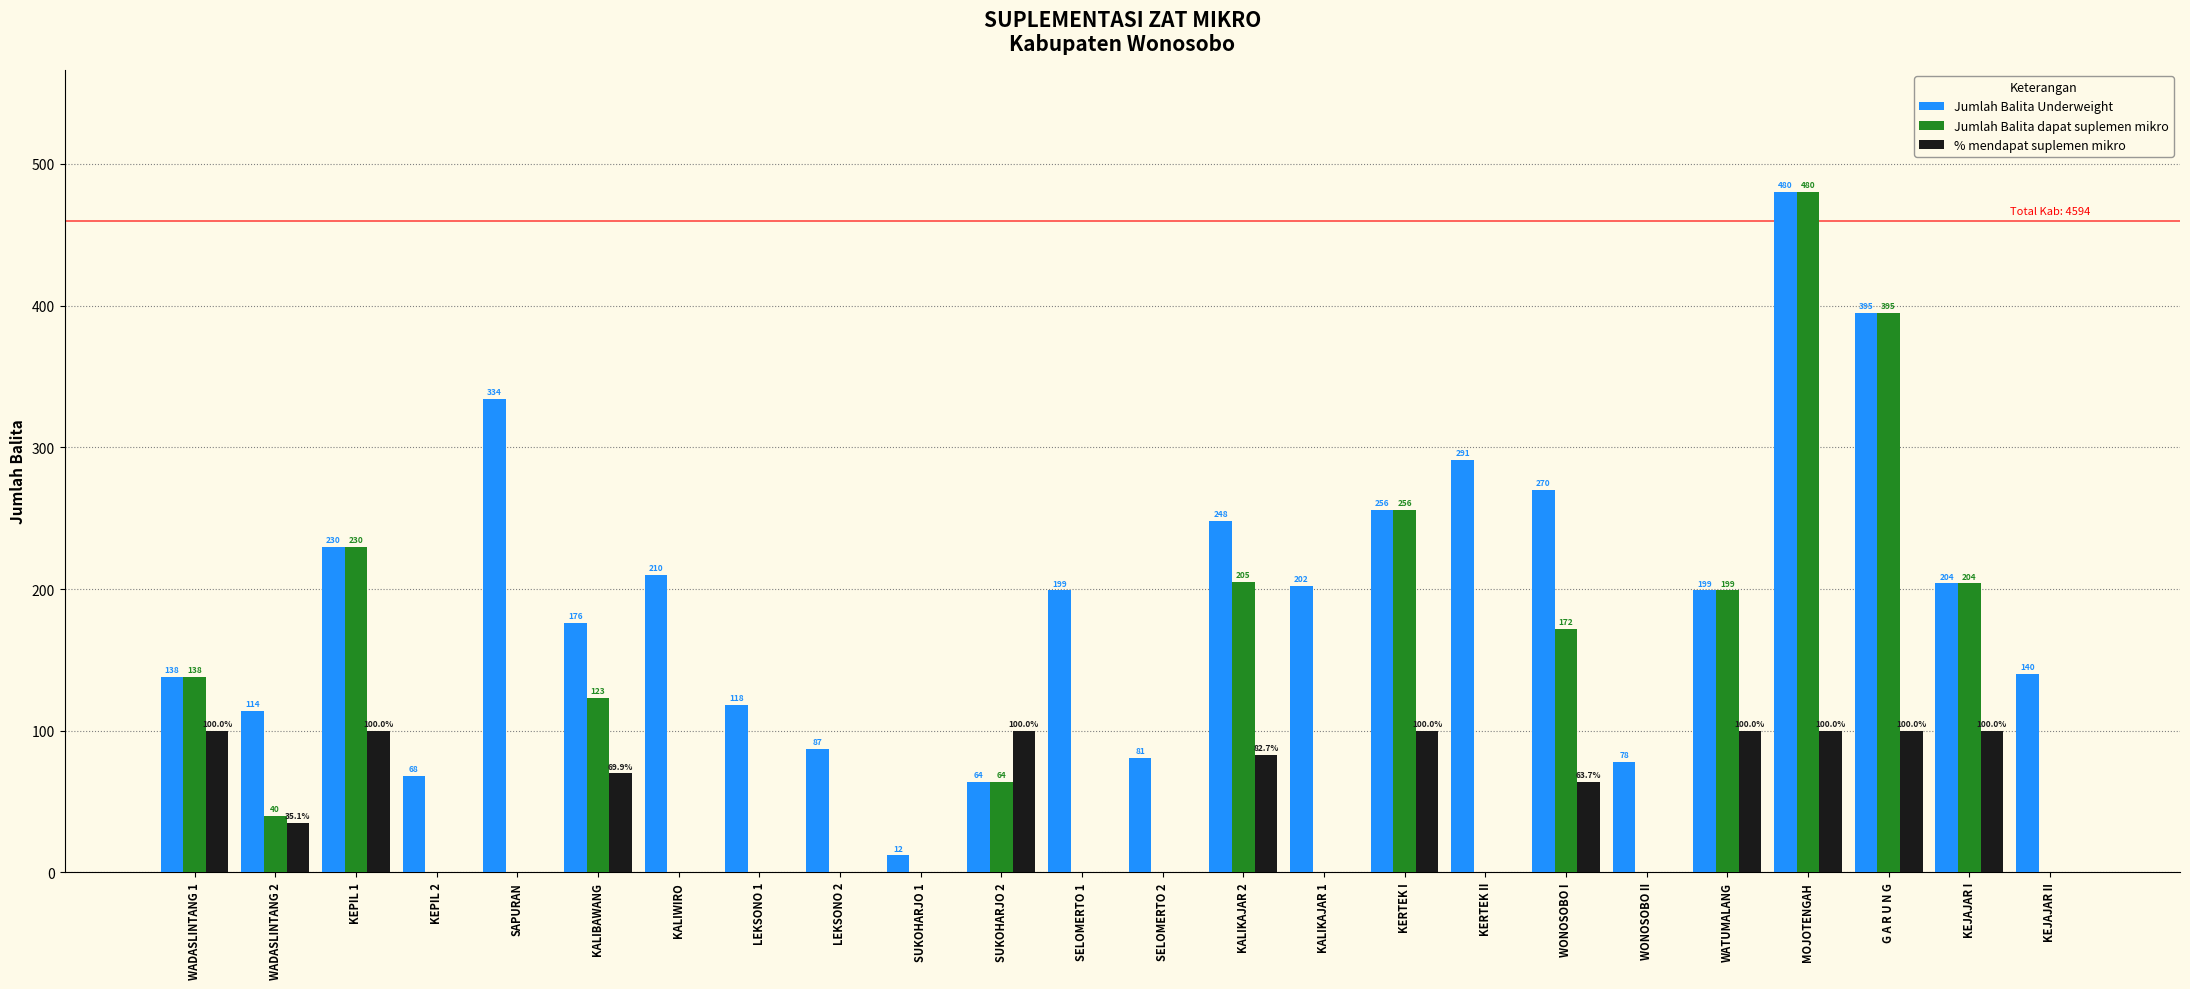

How many values in % mendapat suplemen mikro are above zero?

12